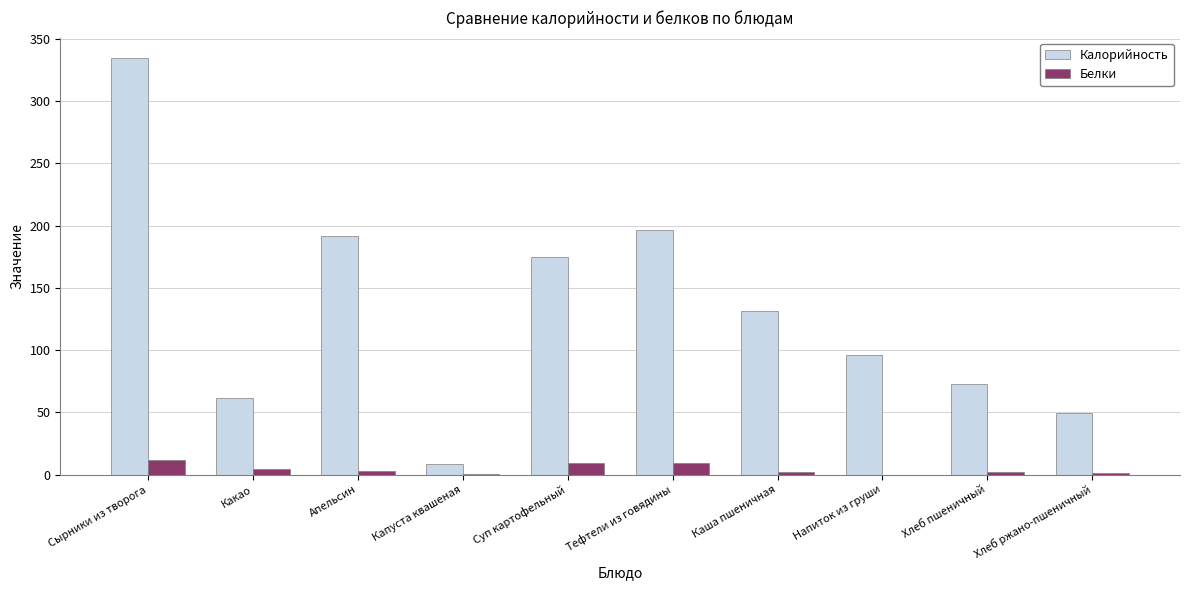

Is the value of Белки at Хлеб ржано-пшеничный greater than the value of Калорийность at Хлеб пшеничный?

No